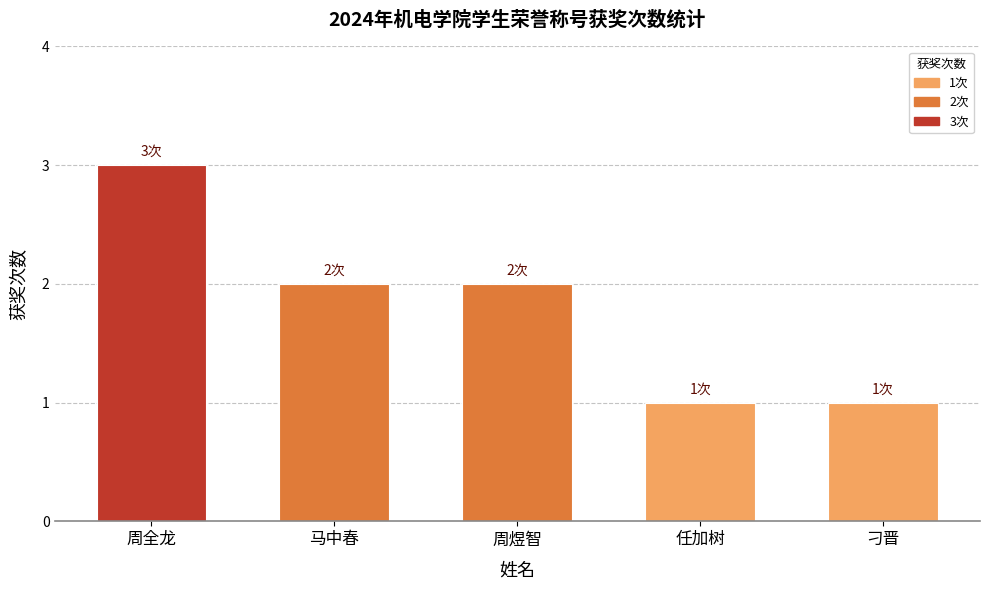

Reading right to left, extract all data points from this chart.

1	1	2	2	3